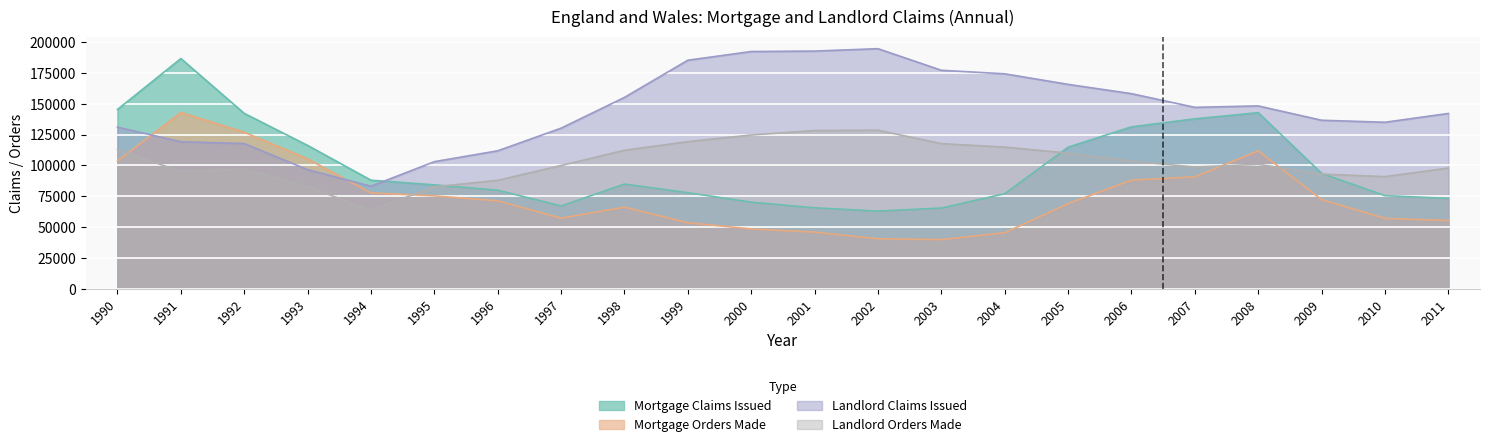

At which category does Landlord Claims Issued reach its first local peak?

2002